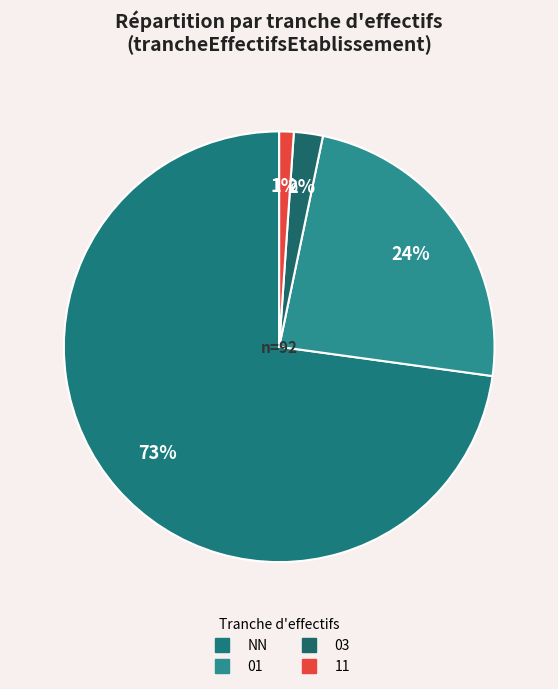

Is there any slice that represents more than half of the pie?

Yes